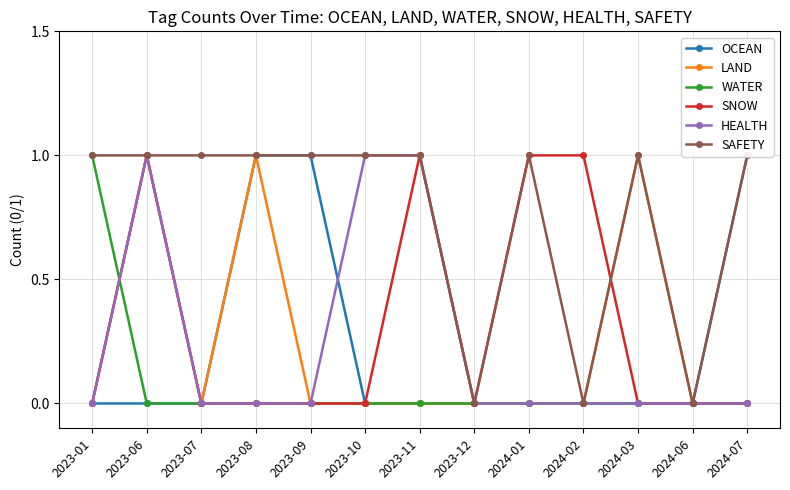

What is the sum of the OCEAN values at 2024-02 and 2023-08?

1